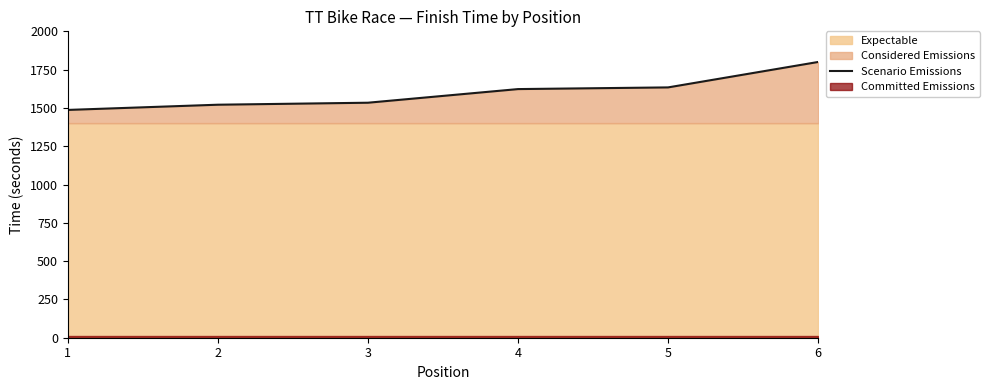

The chart shows a value of 2394 at 6. True or false?

False